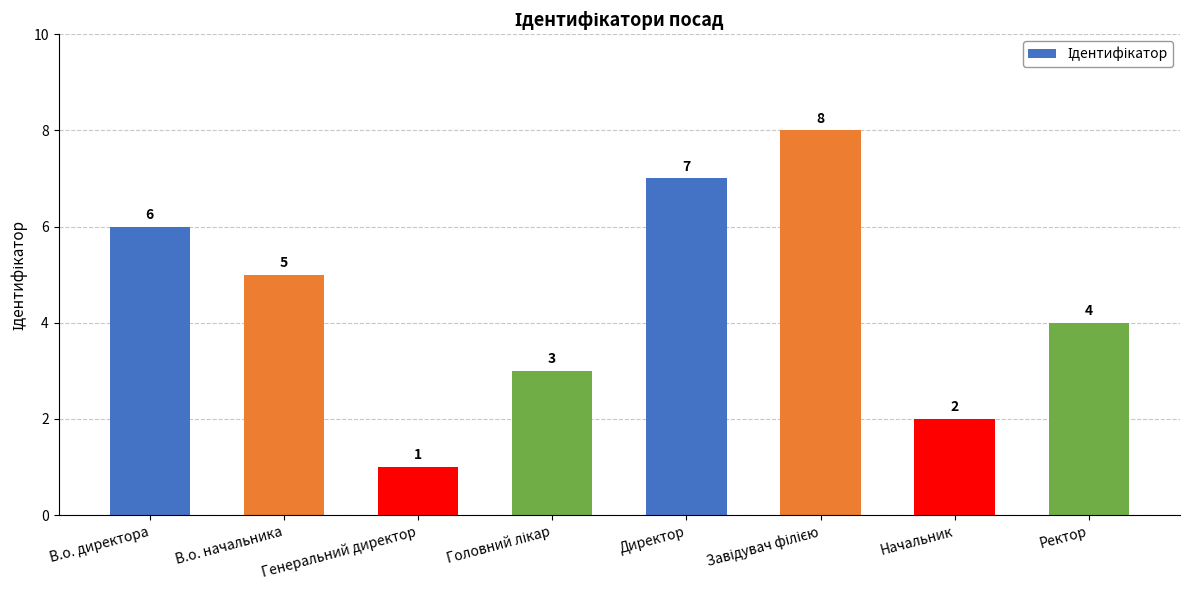

What is the change in value from В.о. директора to Ректор?

-2